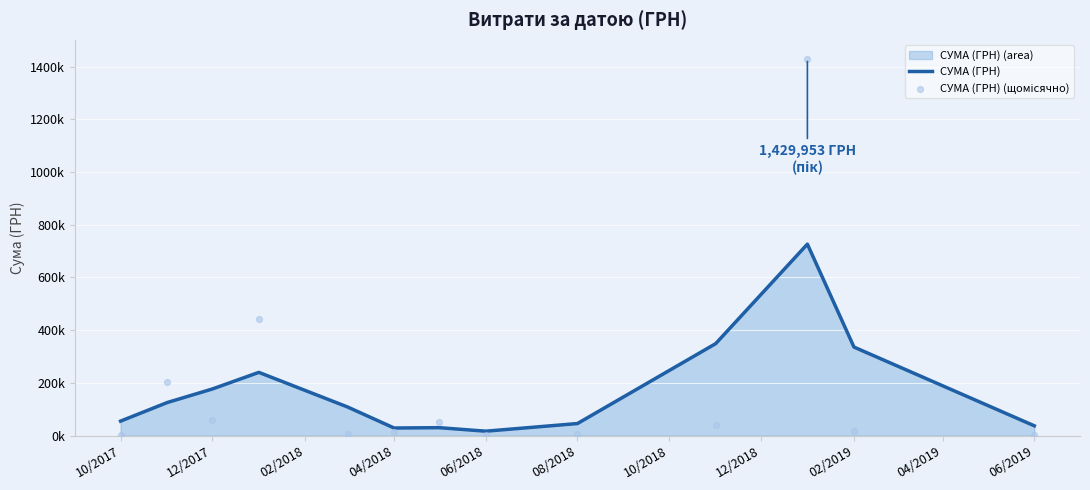

Is the value of СУМА (ГРН) (щомісячно) at 12/2017 greater than the value of СУМА (ГРН) at 02/2019?

No